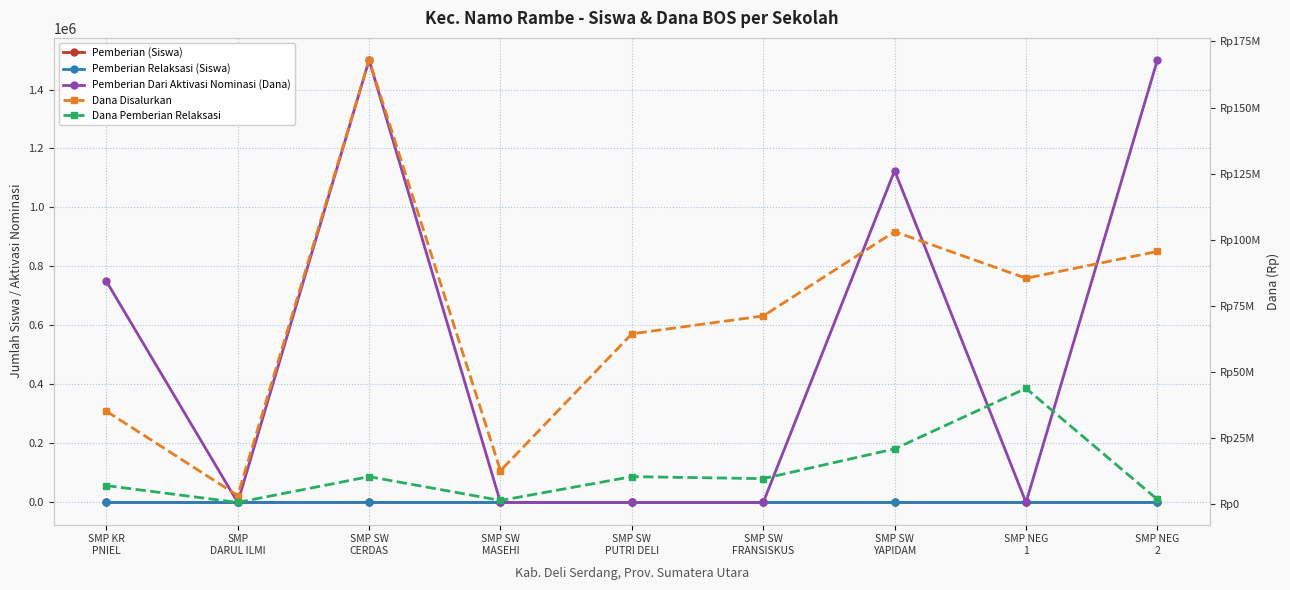

What is the approximate value of Dana Disalurkan at SMP KR
PNIEL?

35250000